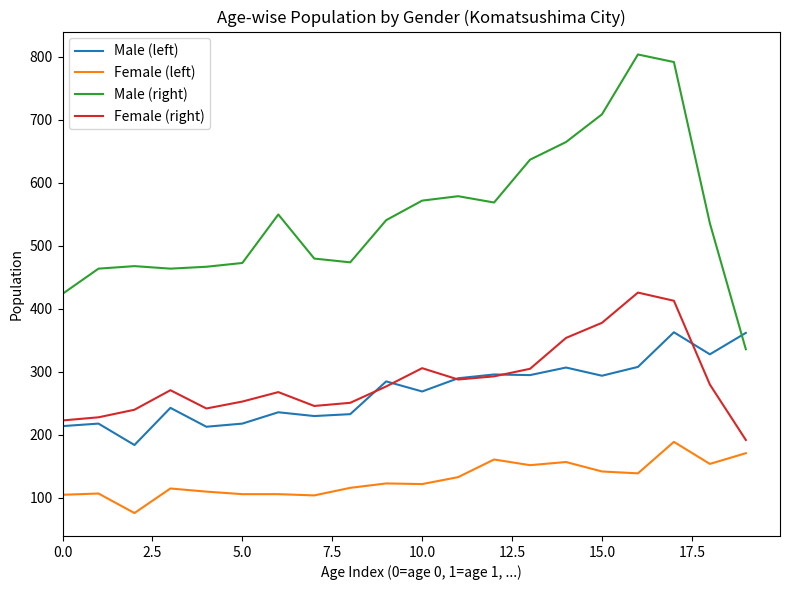

Rank the series by their maximum value, from lowest to highest.

Female (left), Male (left), Female (right), Male (right)